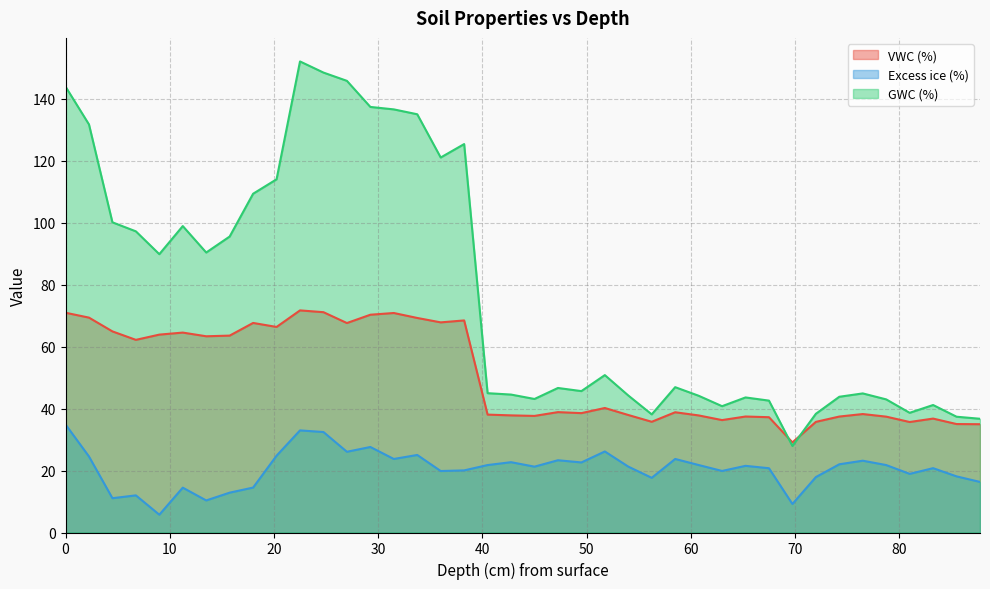

What is the total value across all series at 51.75?

117.2